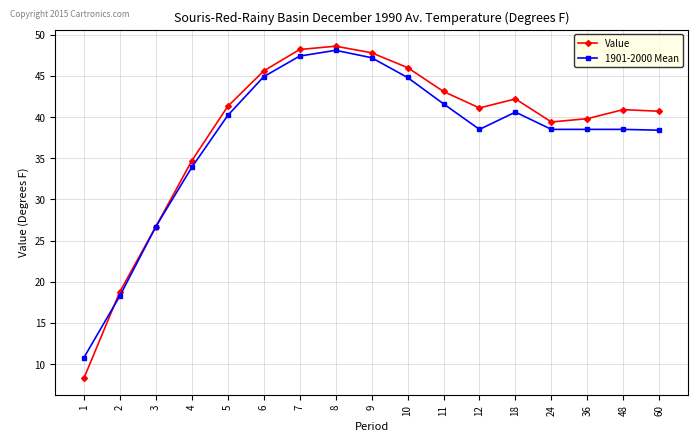

Which label corresponds to the smallest value in the chart?

1